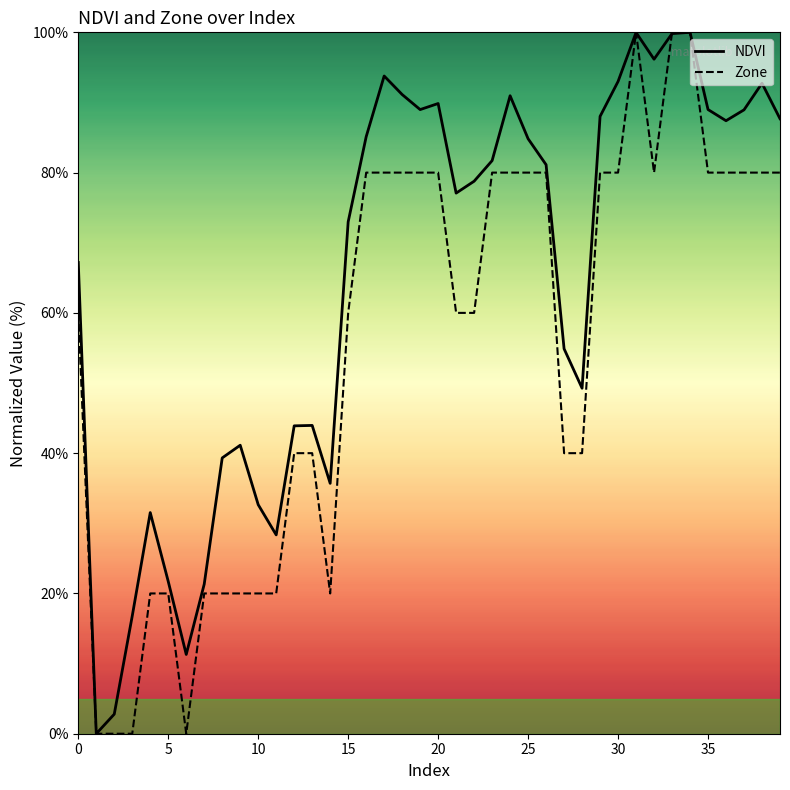

Which series has the largest total across all categories?

NDVI